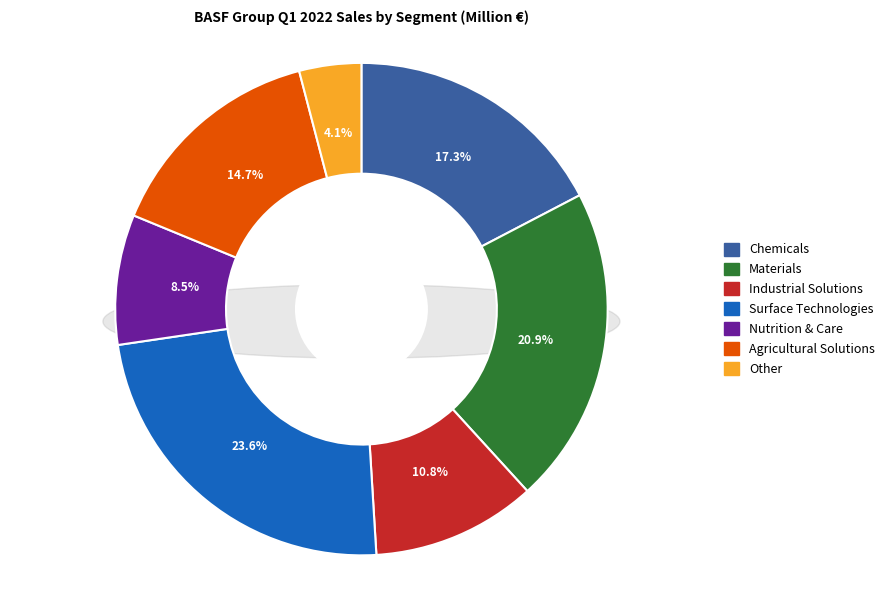

Is it true that Materials is 8% of the pie?

False